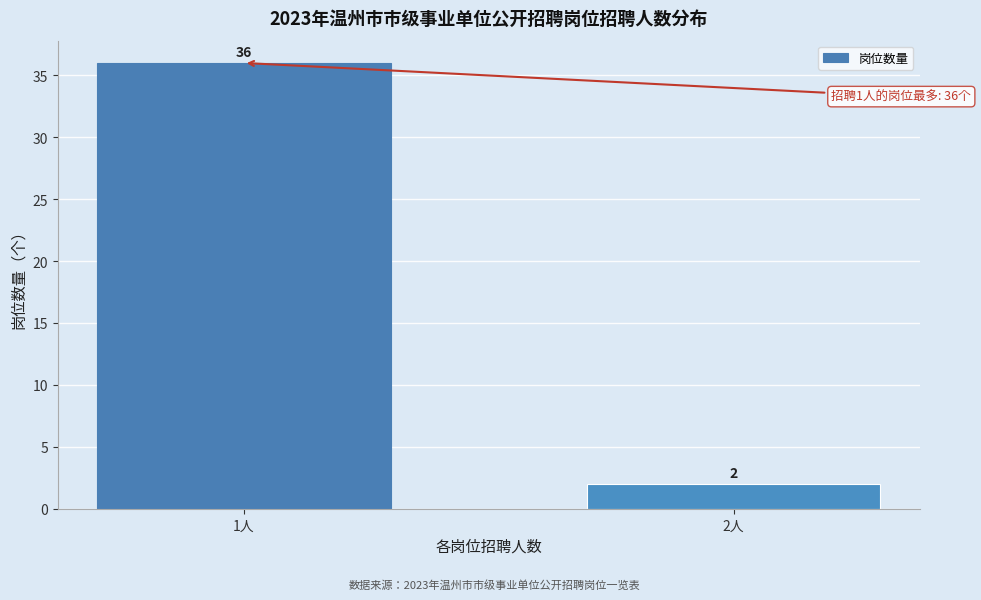

Reading left to right, what are all the values shown in this chart?

36	2